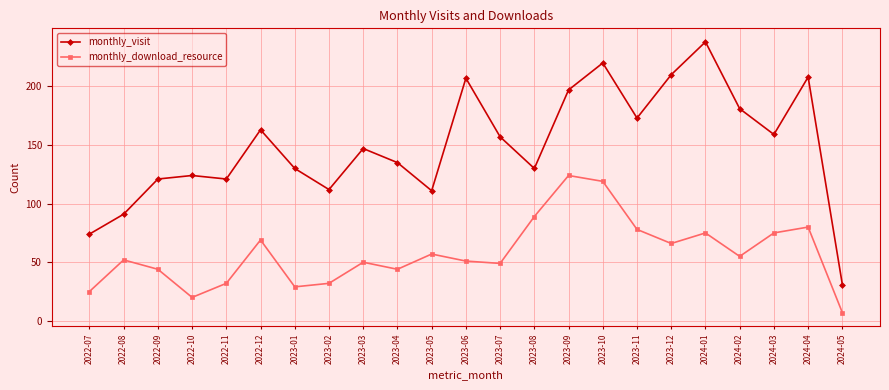

Rank the series by their average value, from highest to lowest.

monthly_visit, monthly_download_resource